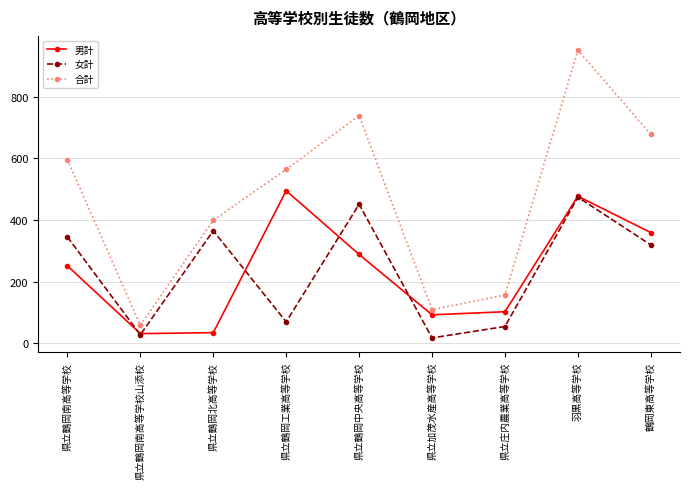

Between 県立鶴岡南高等学校山添校 and 鶴岡東高等学校, which series saw the biggest shift?

合計